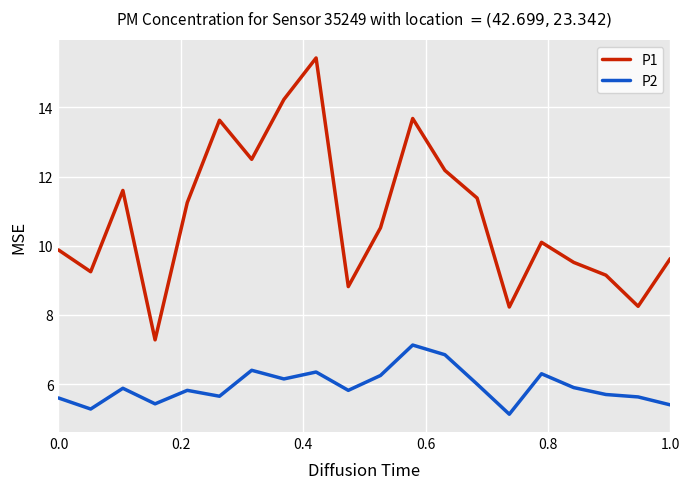

List the series in order of their peak value, lowest first.

P2, P1